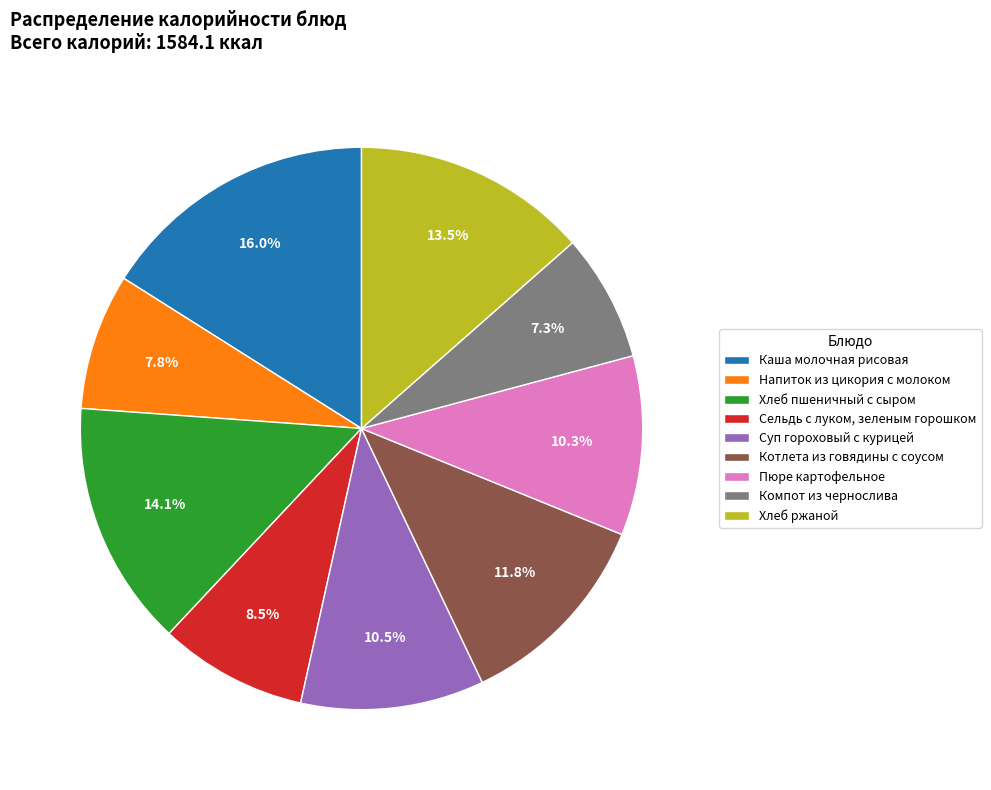

Which slice is the largest?

Каша молочная рисовая